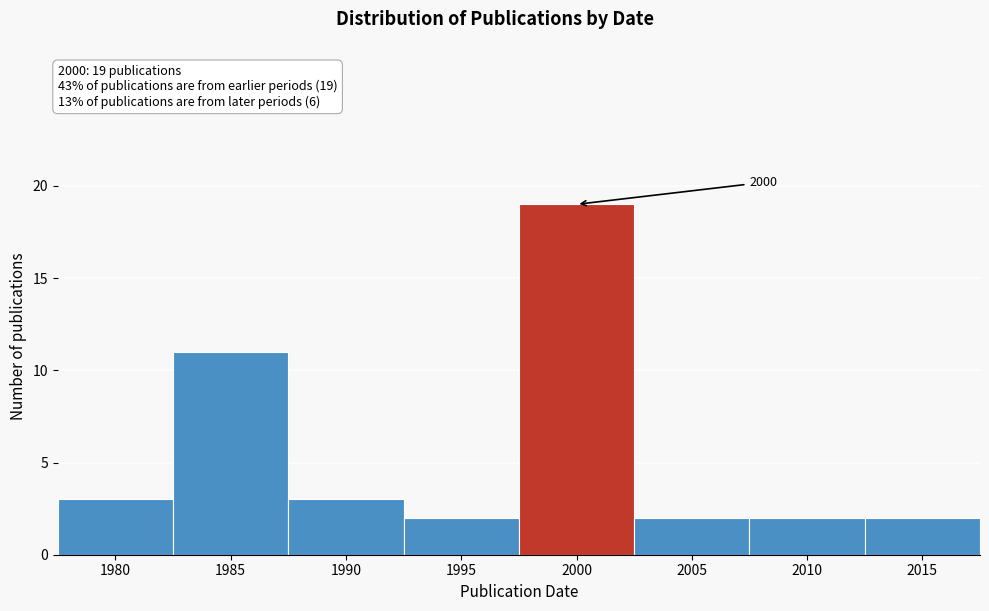

Reading left to right, extract all data points from this chart.

1980=3	1985=11	1990=3	1995=2	2000=19	2005=2	2010=2	2015=2